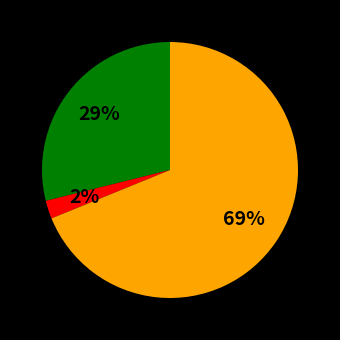

To the nearest percent, what is the average slice percentage?

33%